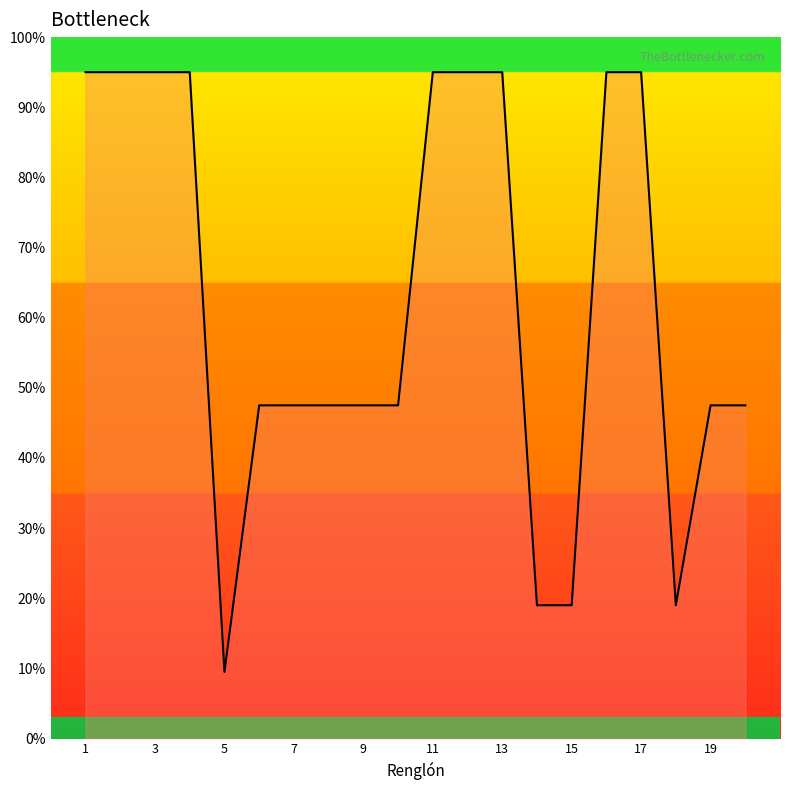

How many interior local valleys (lower than both neighbors) does the data have?

2